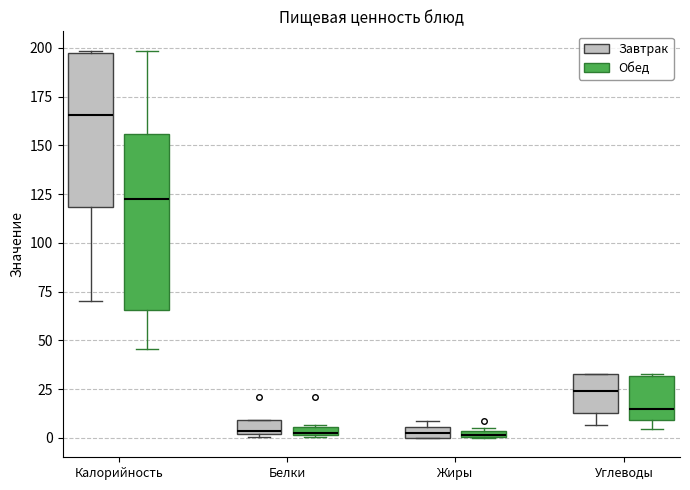

Where does the upper whisker of the box for Калорийность (Обед) end on the y-axis? The values are not printed on the chart, so give them approximately, as read against the axis.

200